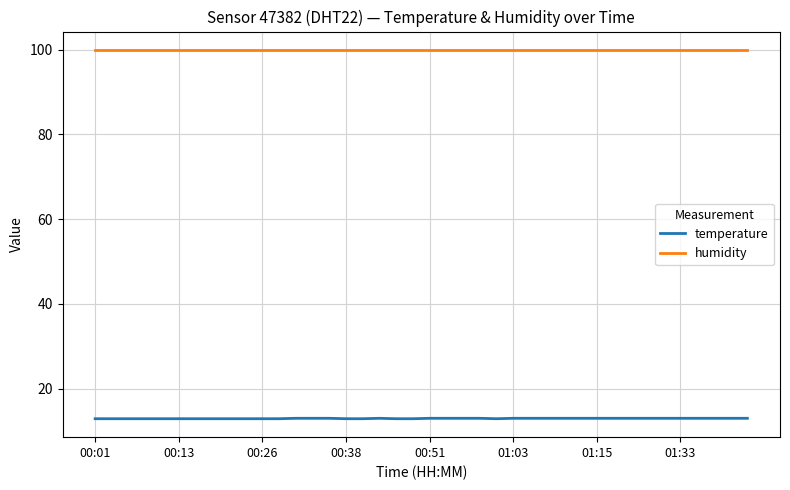

Rank the series by their maximum value, from lowest to highest.

temperature, humidity